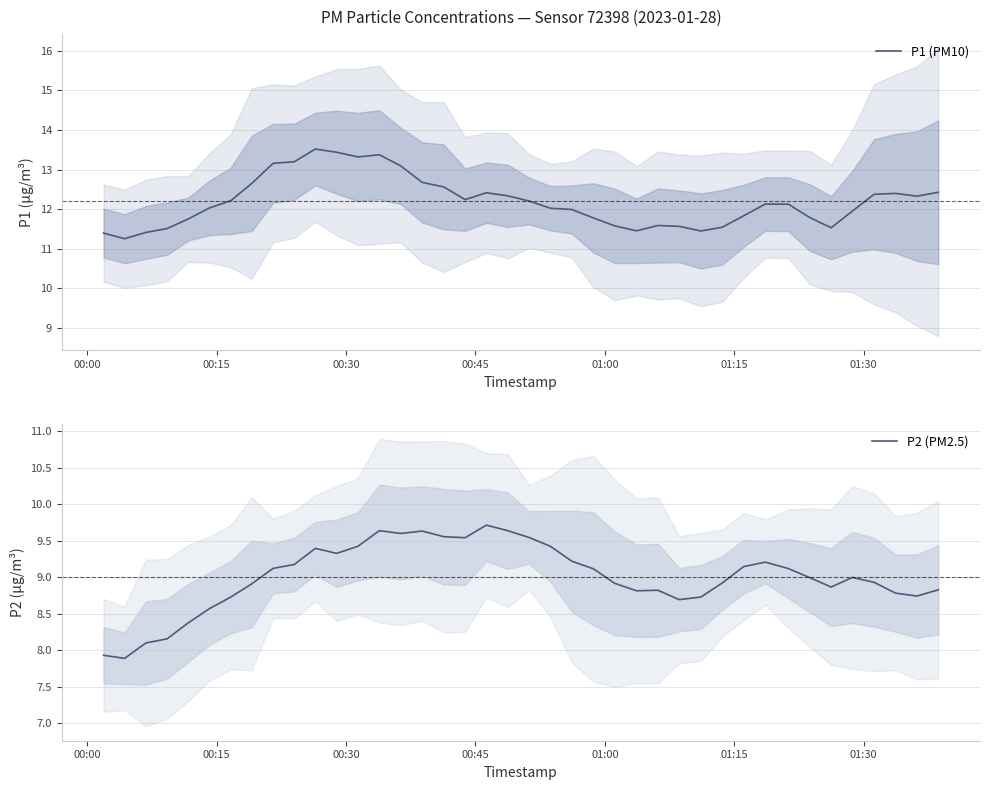

Reading left to right, transcribe all the data shown in this chart.

P1 (PM10): 11.4	11.3	11.4	11.5	11.7	12.0	12.2	12.6	13.2	13.2	13.5	13.4	13.3	13.4	13.1	12.7	12.6	12.2	12.4	12.3	12.2	12.0	12.0	11.8	11.6	11.4	11.6	11.6	11.4	11.5	11.8	12.1	12.1	11.8	11.5	11.9	12.4	12.4	12.3	12.4
P2 (PM2.5): 7.9	7.9	8.1	8.2	8.4	8.6	8.7	8.9	9.1	9.2	9.4	9.3	9.4	9.6	9.6	9.6	9.6	9.5	9.7	9.6	9.5	9.4	9.2	9.1	8.9	8.8	8.8	8.7	8.7	8.9	9.1	9.2	9.1	9.0	8.9	9.0	8.9	8.8	8.7	8.8